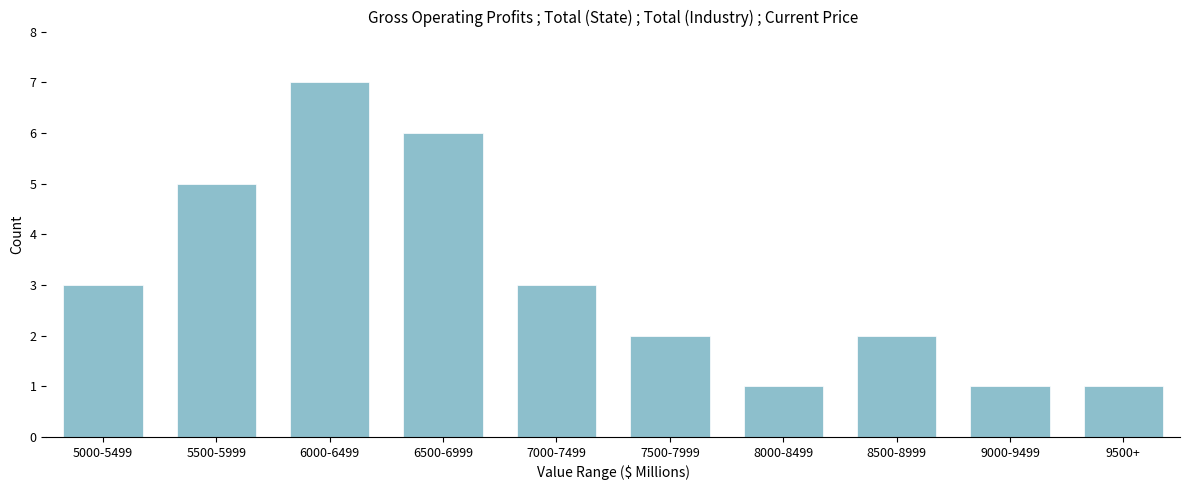

Reading left to right, list all the values displayed in this chart.

5000-5499=3	5500-5999=5	6000-6499=7	6500-6999=6	7000-7499=3	7500-7999=2	8000-8499=1	8500-8999=2	9000-9499=1	9500+=1